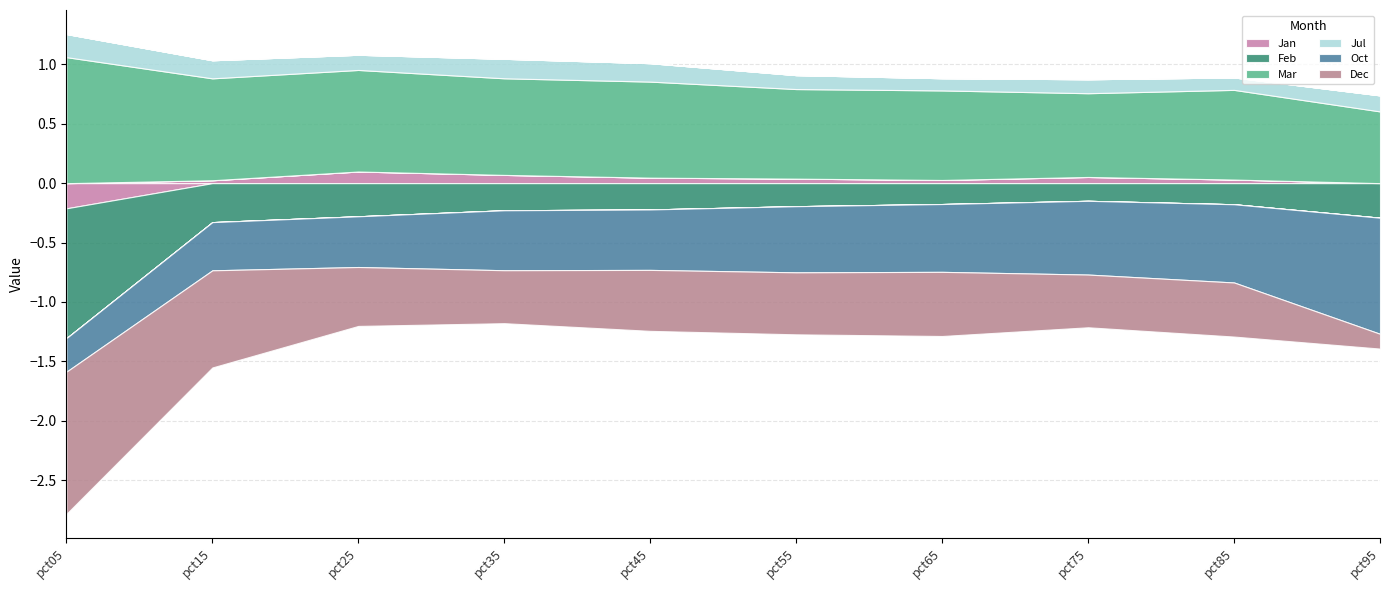

What are all the series names shown in the legend?

Jan, Feb, Mar, Jul, Oct, Dec